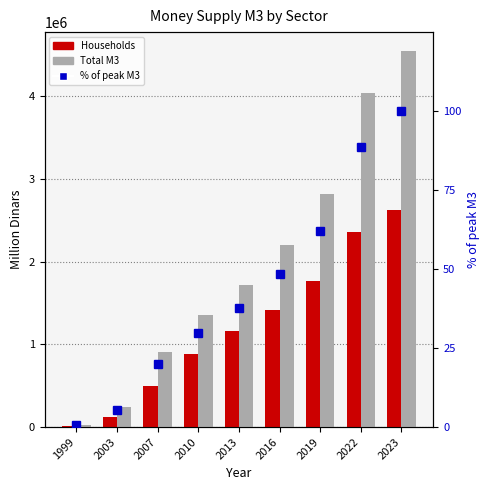

What is the approximate value of % of max Total M3 at 2016?

48.3